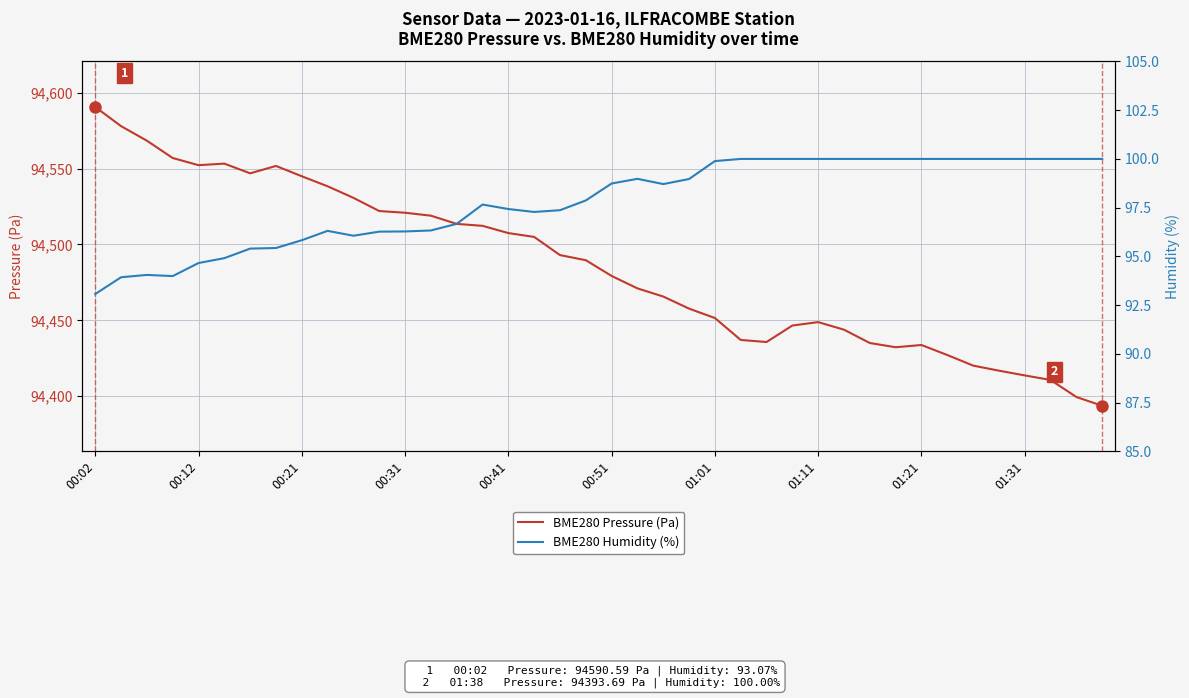

What is the maximum value for BME280 Pressure (Pa)?

94590.6